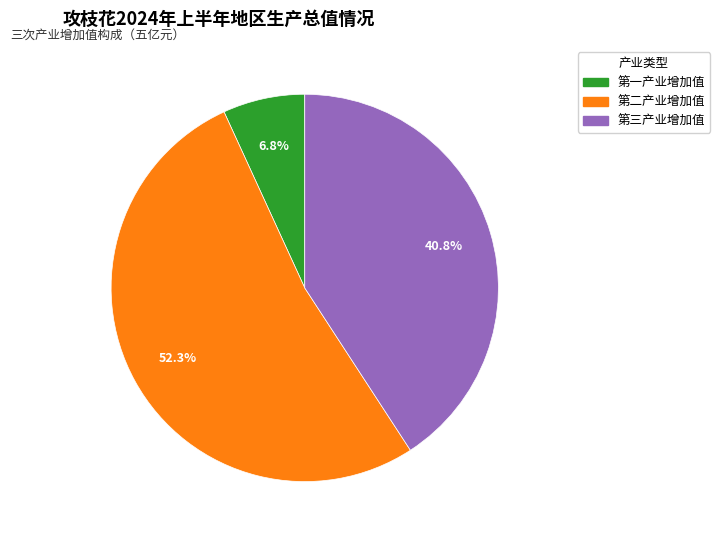

Which slice is the smallest?

第一产业增加值